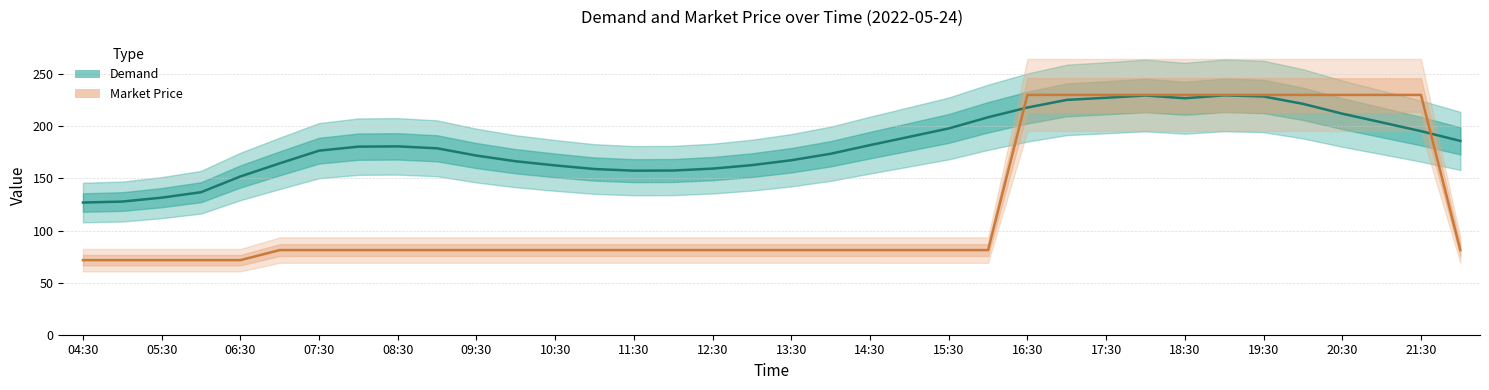

How many data points in Market Price are above 81?

31